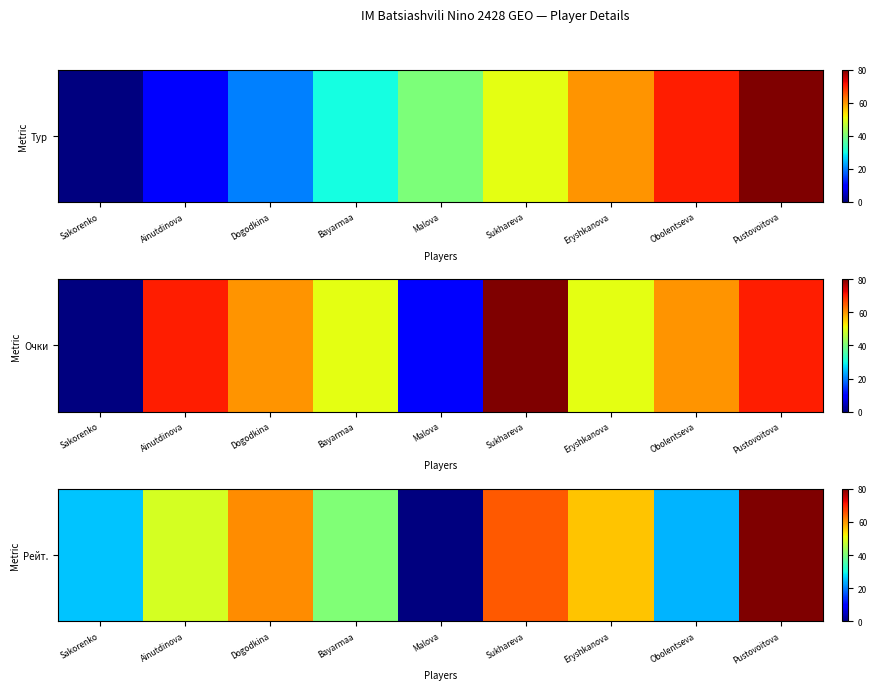

List the labels in order of value, smallest first.

Malova, Obolentseva, Sakorenko, Bayarmaa, Ainutdinova, Eryshkanova, Dogodkina, Sukhareva, Pustovoitova